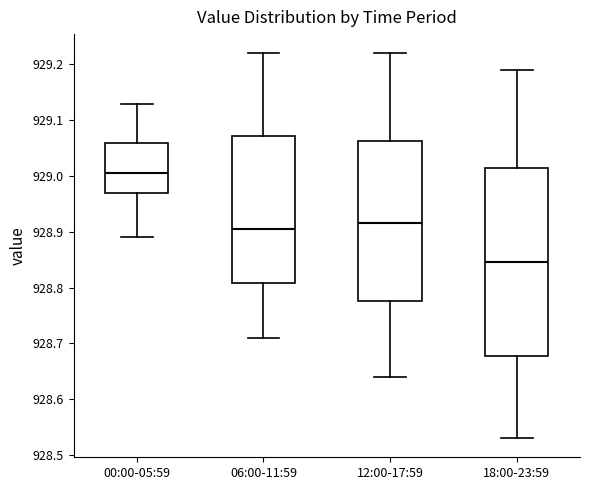

Reading left to right, read every box against the y-axis: the position of its median line, the range the box covers, and the ends of its whiskers. The values are not printed on the chart, so give them approximately, as read against the axis.

00:00-05:59: median 929.01, box 928.97 to 929.06, whiskers 928.89 to 929.13
06:00-11:59: median 928.91, box 928.81 to 929.07, whiskers 928.71 to 929.22
12:00-17:59: median 928.92, box 928.78 to 929.06, whiskers 928.64 to 929.22
18:00-23:59: median 928.85, box 928.68 to 929.02, whiskers 928.53 to 929.19